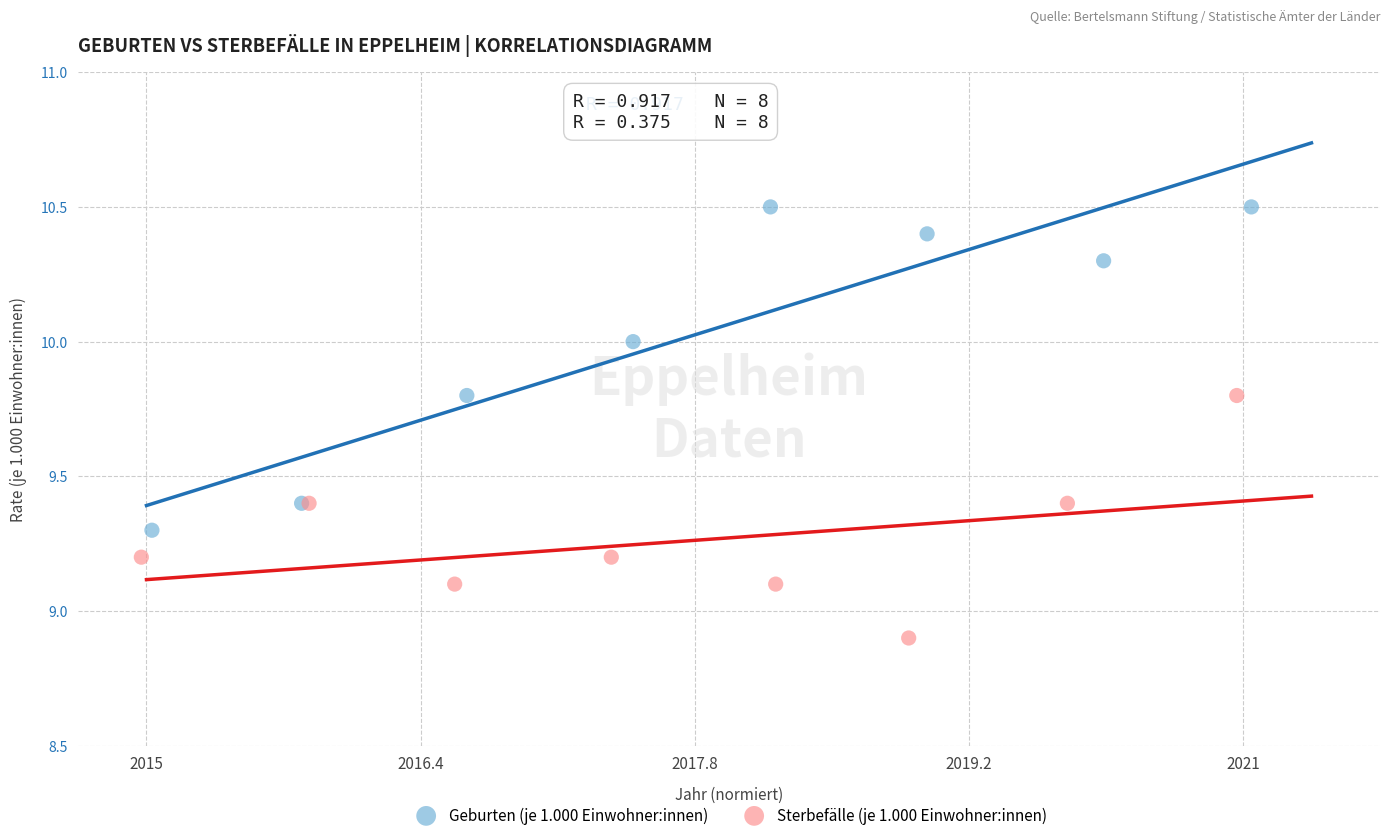

Which series contains the lowest Y value?

Sterbefälle (je 1.000 Einwohner:innen)